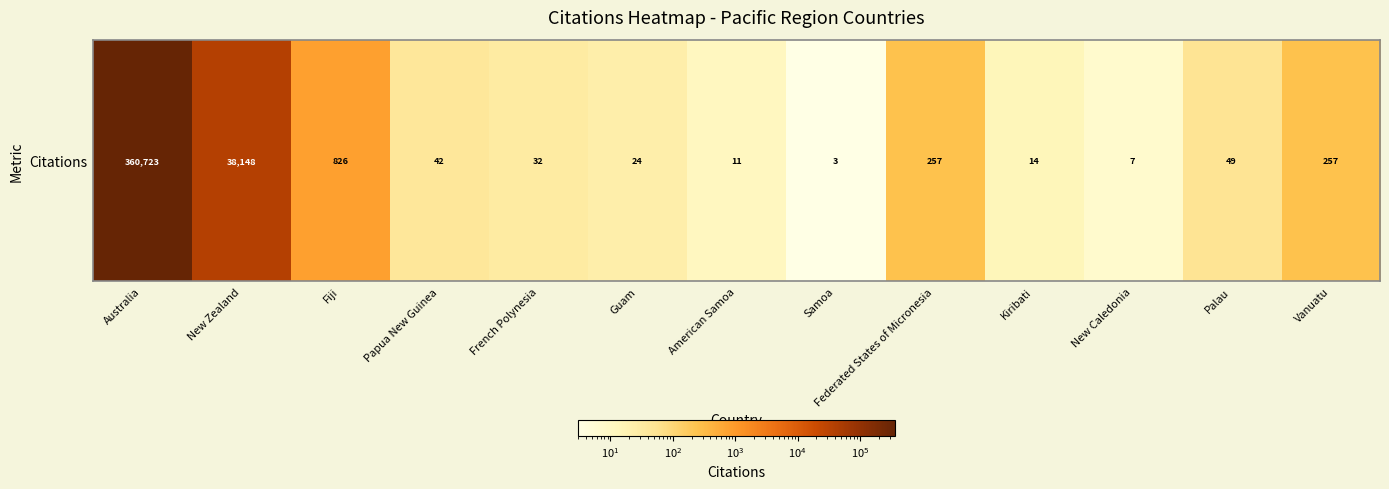

How many values exceed 42?

6